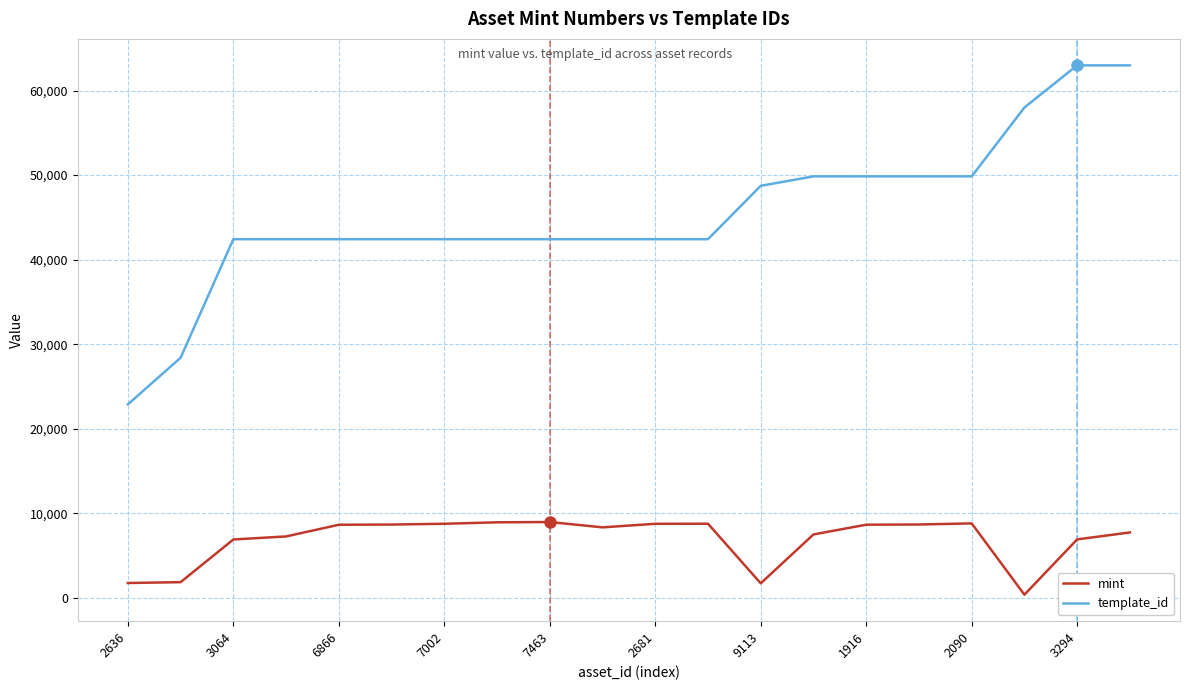

At how many categories does at least one series exceed 32601?

18